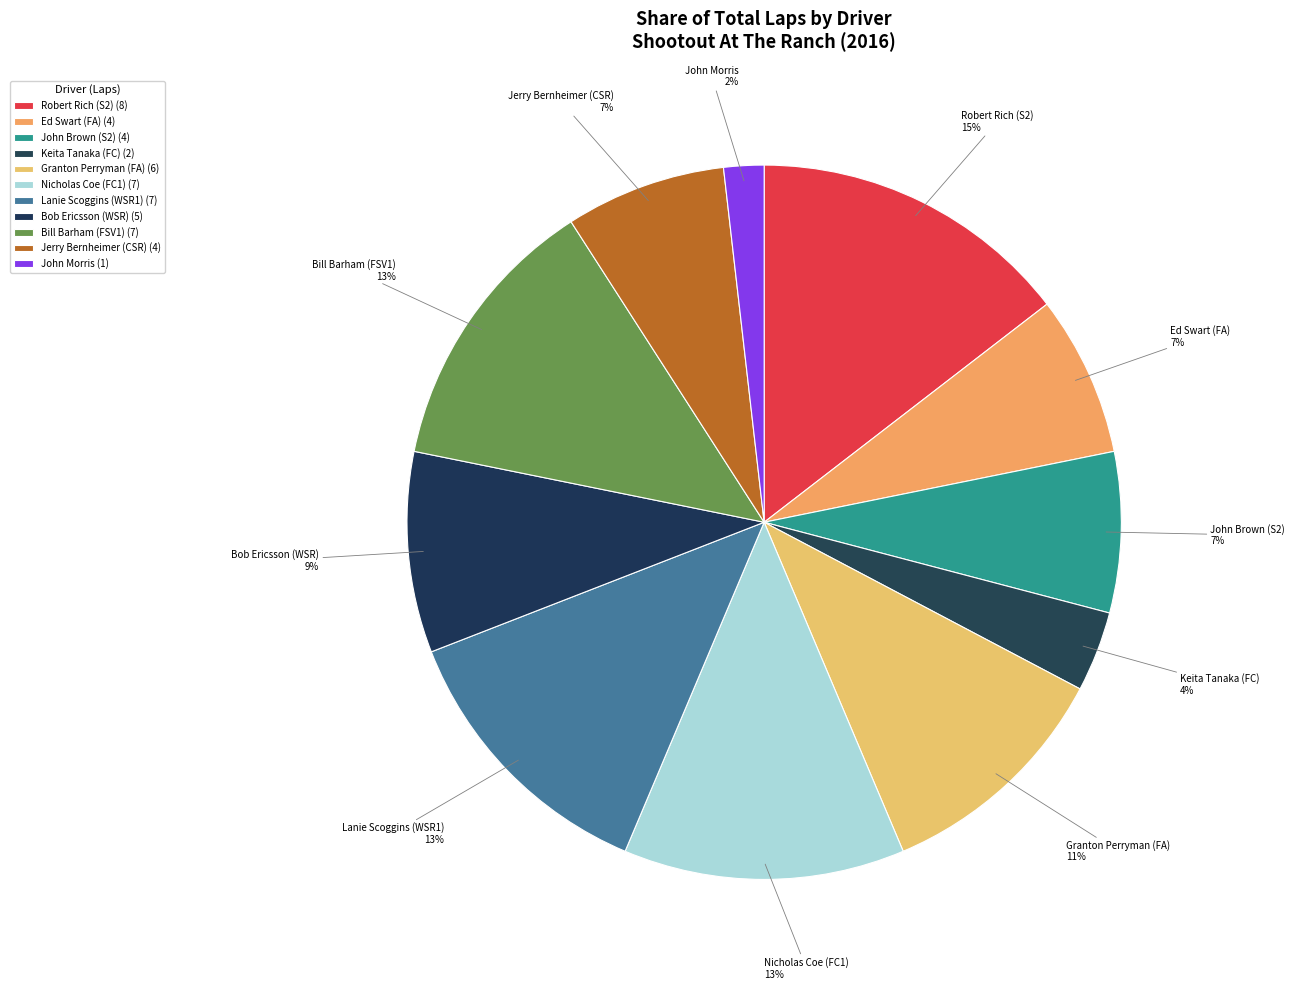

What percentage is the Lanie Scoggins (WSR1) slice, to the nearest percent?

13%